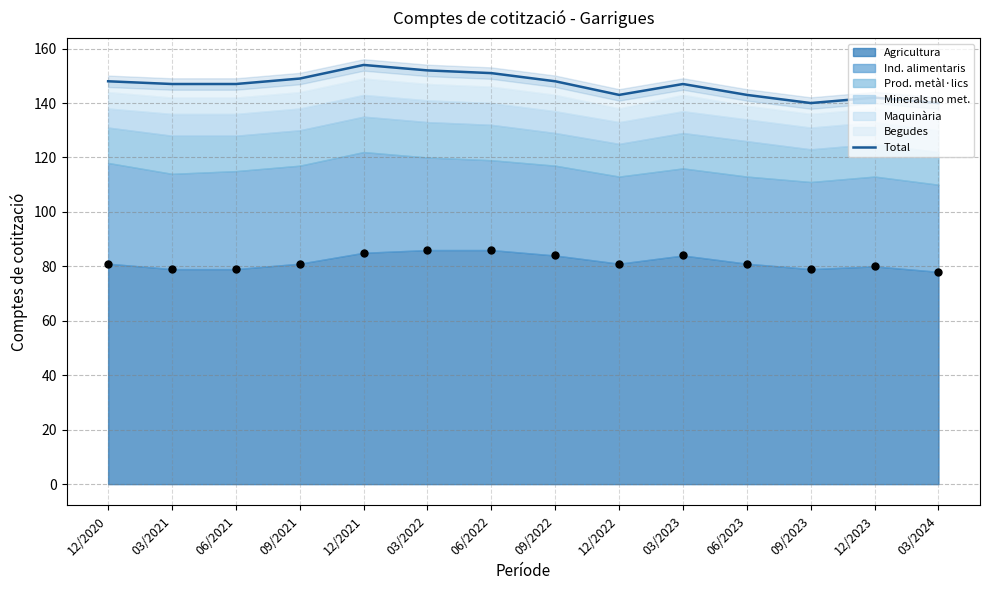

Between 06/2022 and 12/2022, which is larger?

06/2022